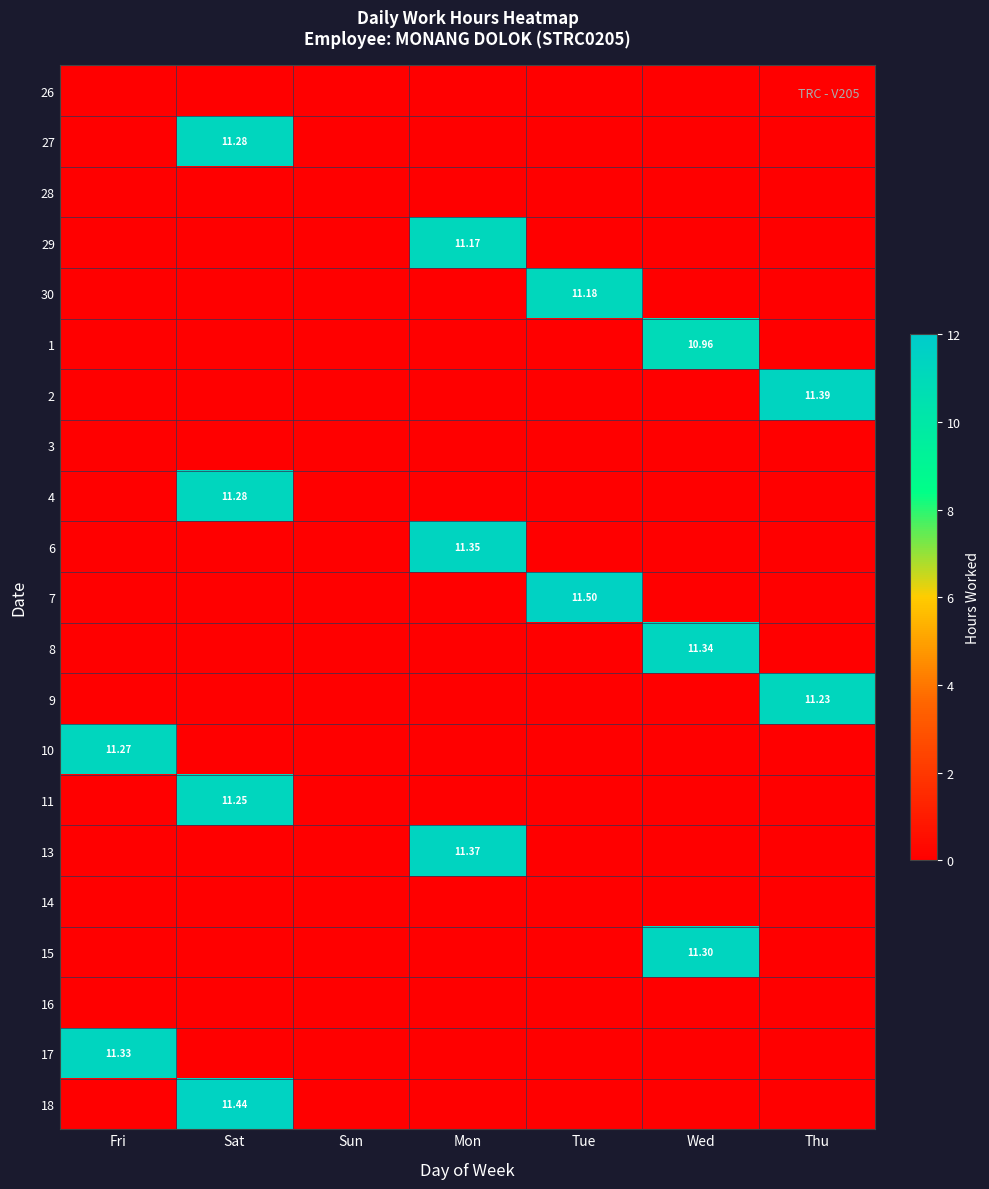

The 13 series shows 0.0 at Thu. True or false?

True